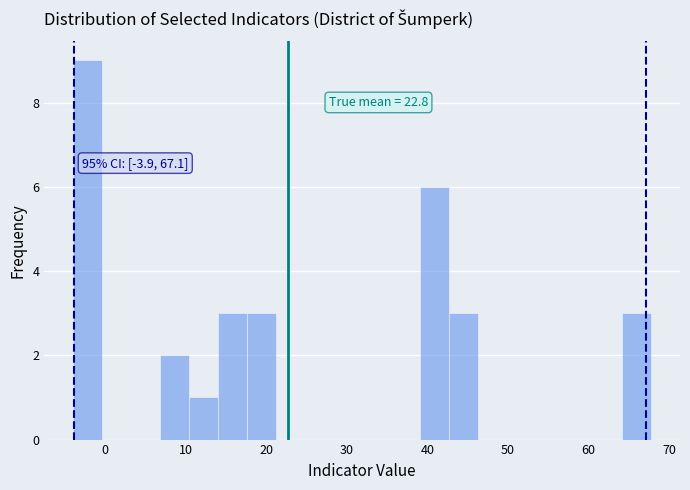

Read against the x-axis, roughly where is the centre of the tallest bar?

-2